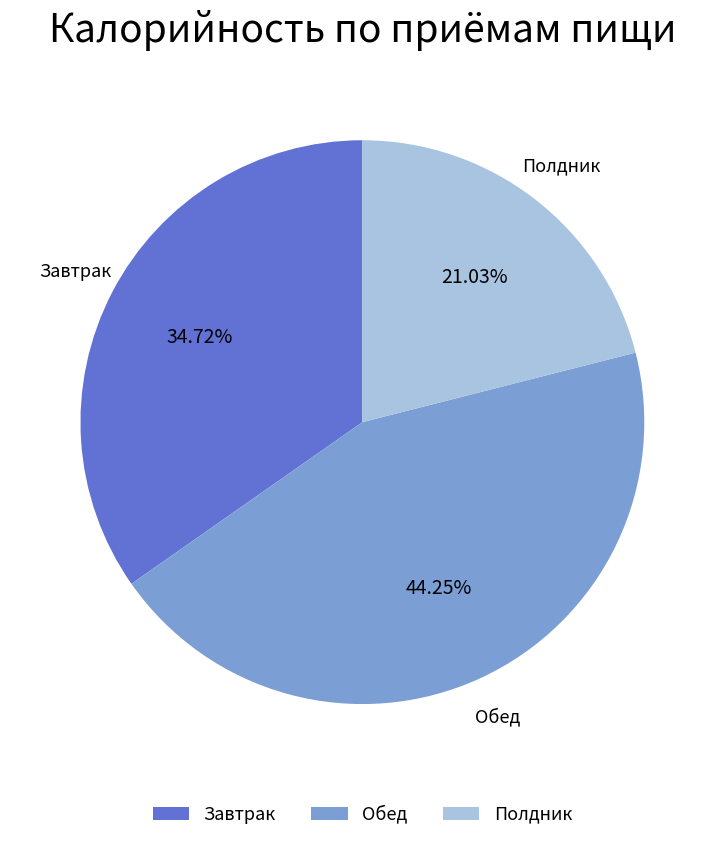

Rank the categories by value from lowest to highest.

Полдник, Завтрак, Обед